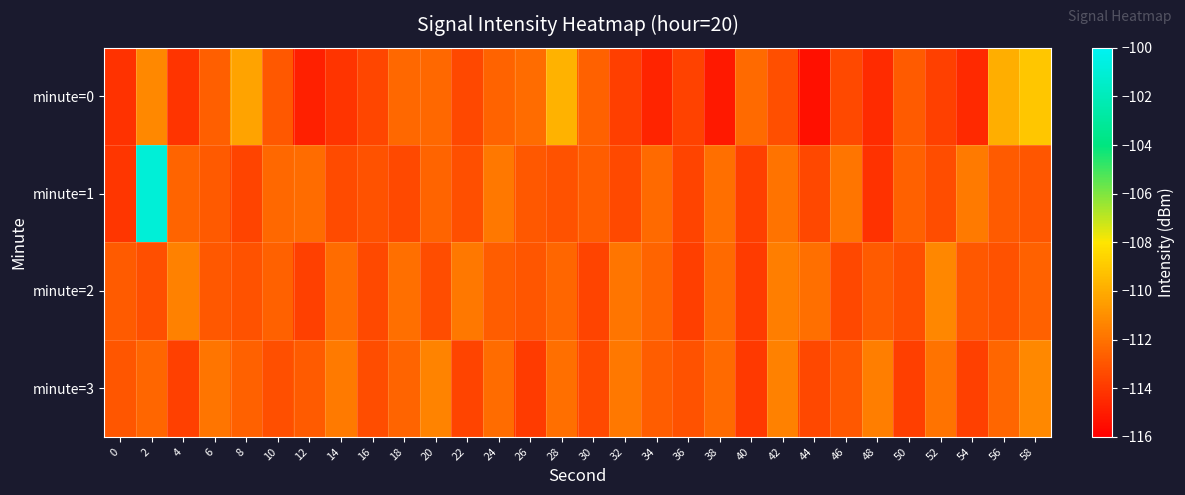

Rank the series by their maximum value, from lowest to highest.

minute=2, minute=3, minute=0, minute=1